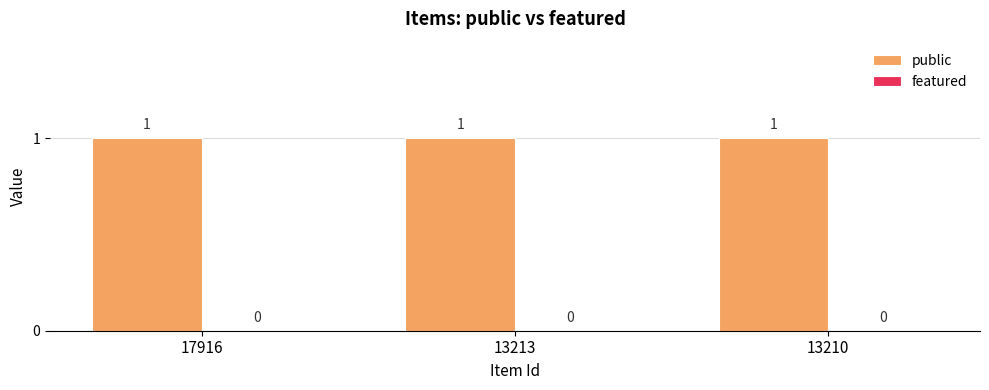

What is the minimum value for public?

1